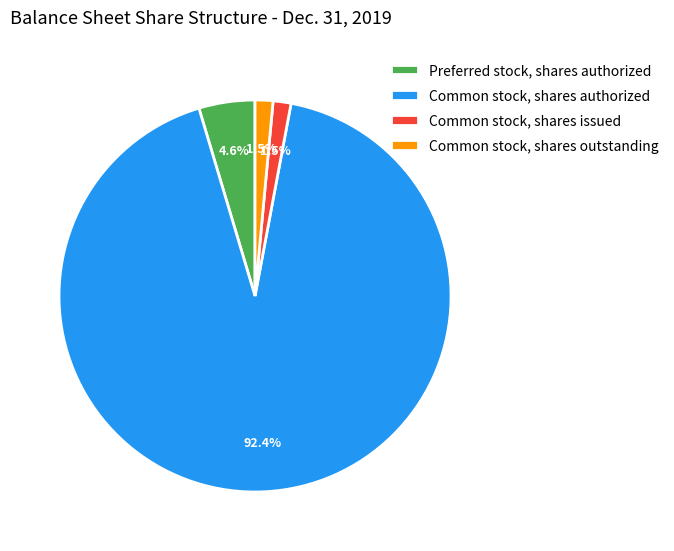

Between Preferred stock, shares authorized and Common stock, shares outstanding, which is larger?

Preferred stock, shares authorized